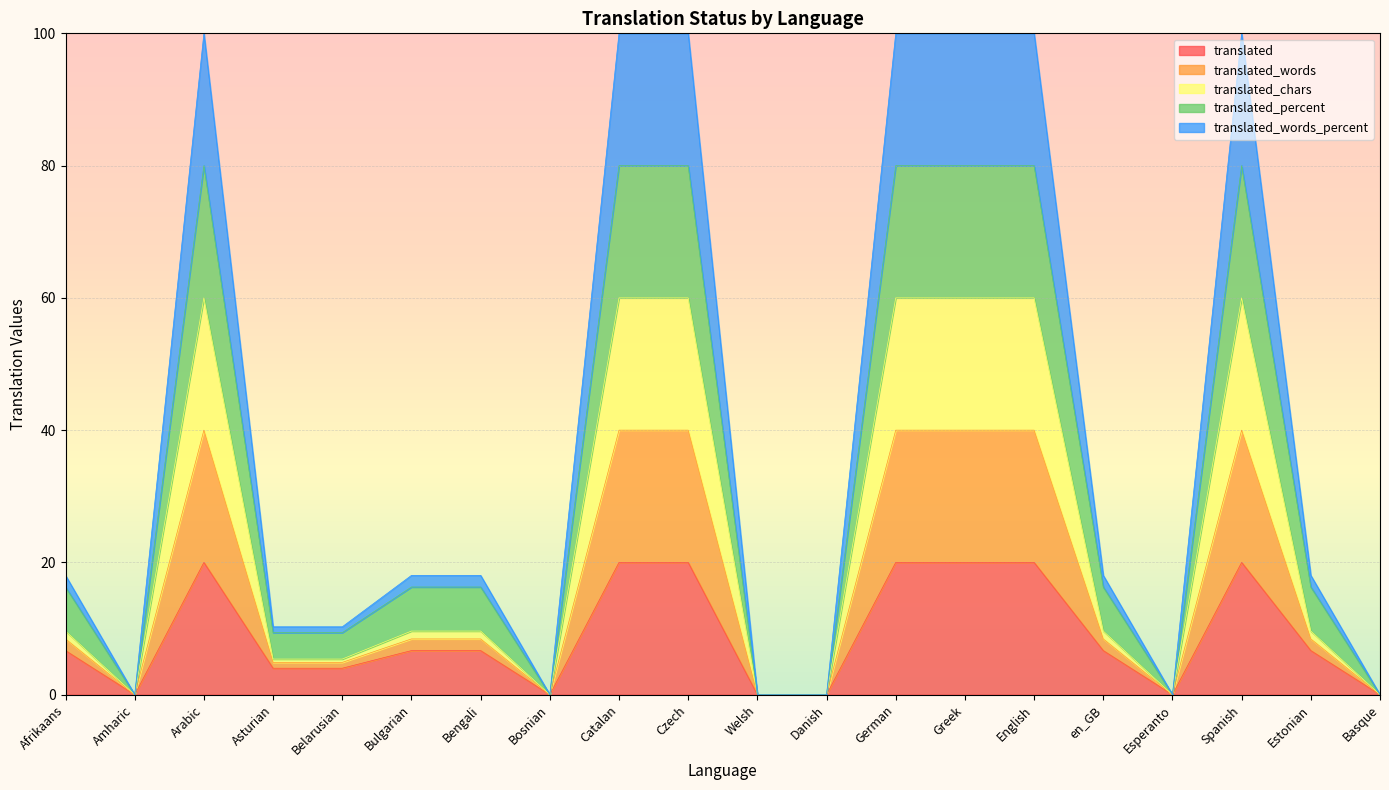

What is the total value across all series at English?

100.0